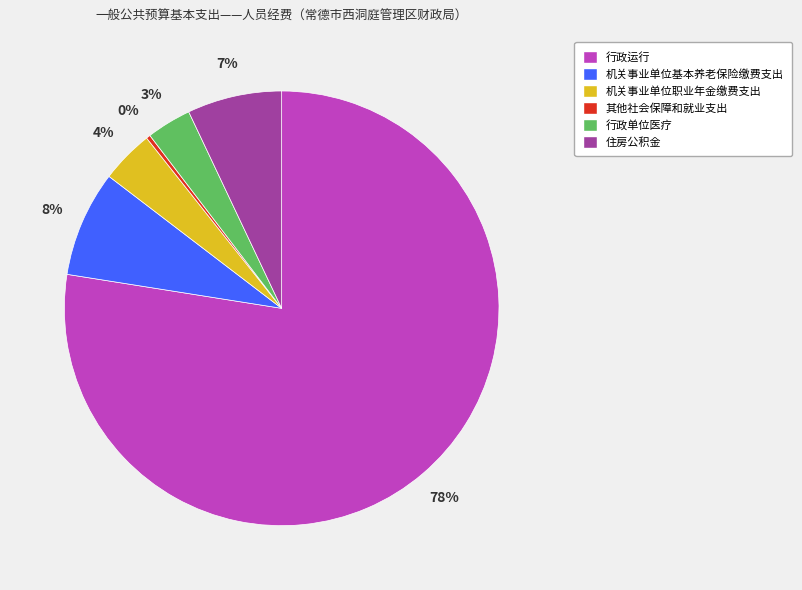

Combined, do 住房公积金 and 行政单位医疗 account for over 50%?

No